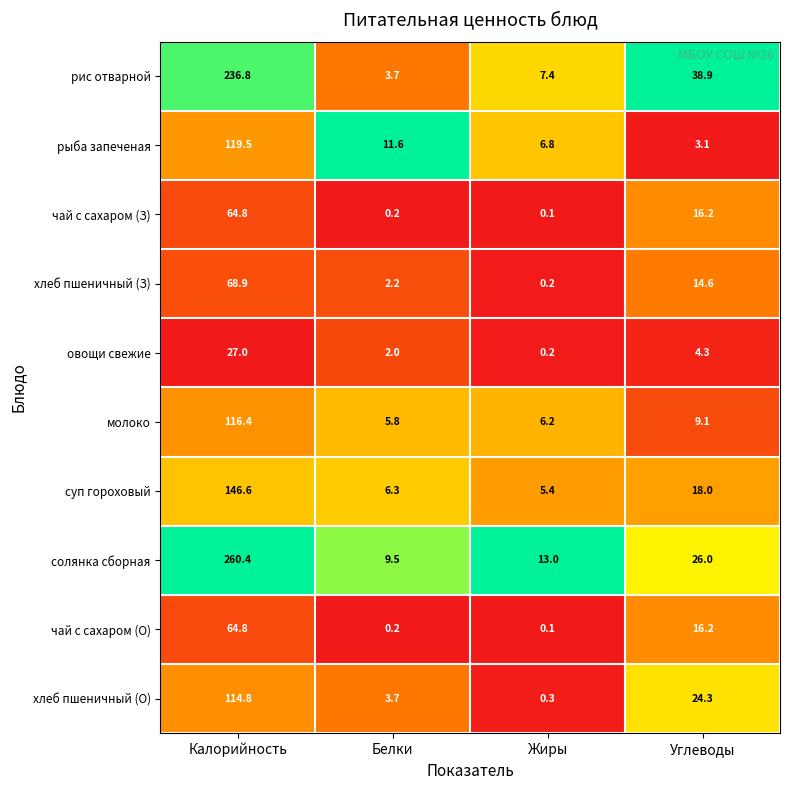

At which category does the chart reach its minimum across all series?

Жиры